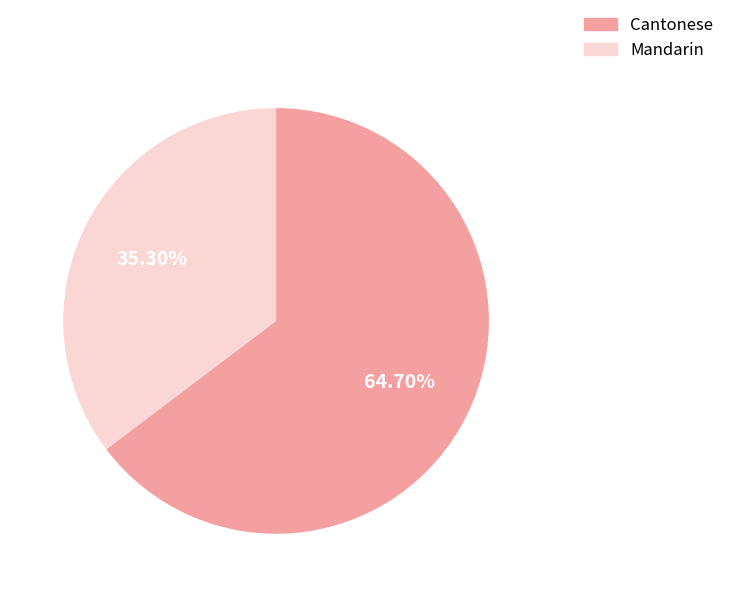

Does any single category account for the majority?

Yes